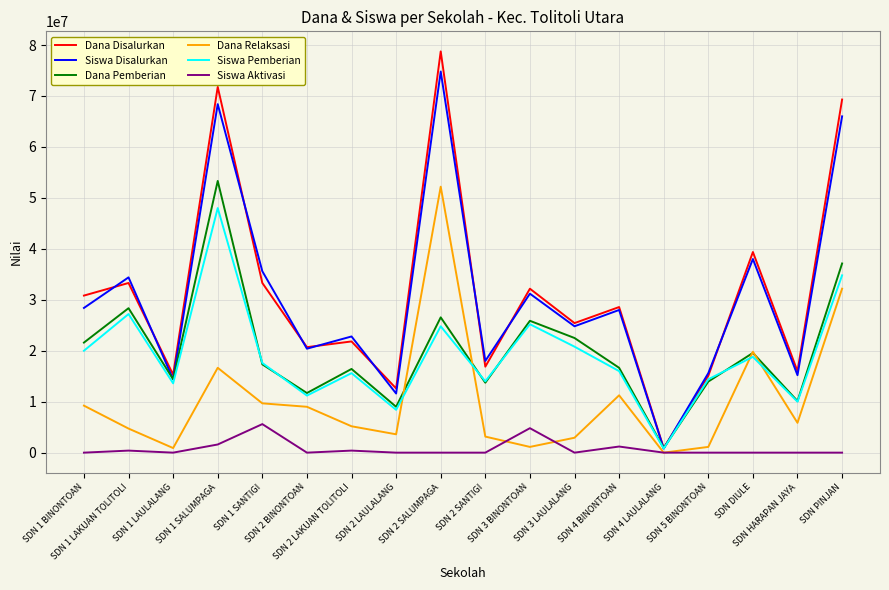

Which series has the largest range (max minus min)?

Dana Disalurkan